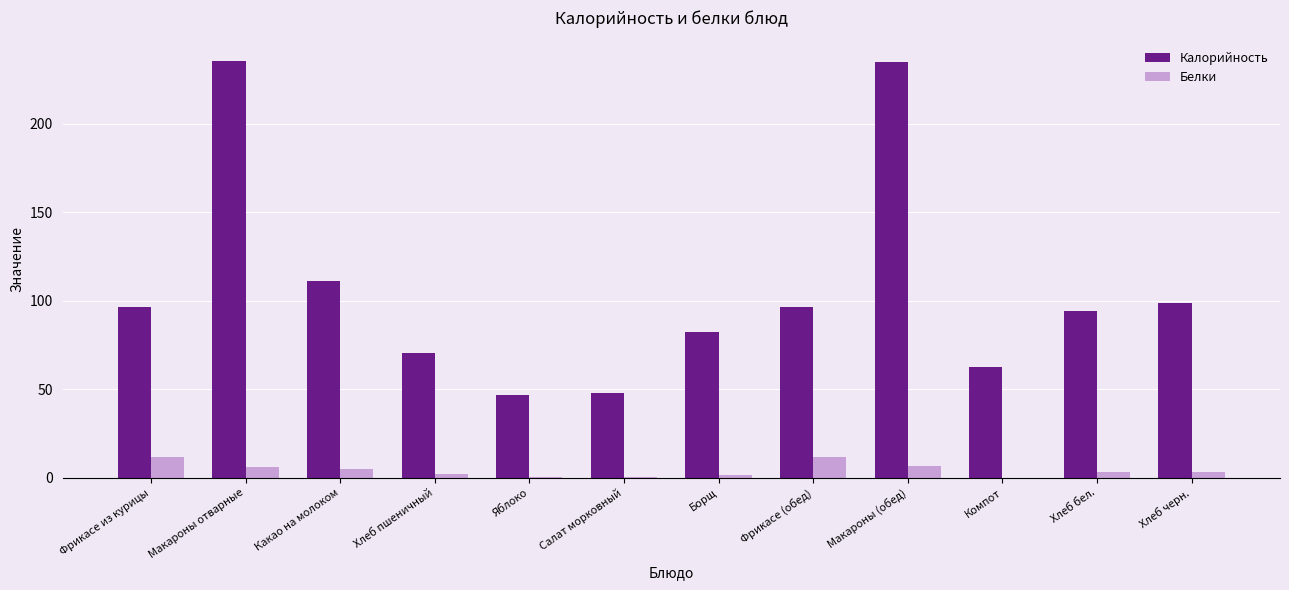

What is the maximum value shown in the chart?

235.2